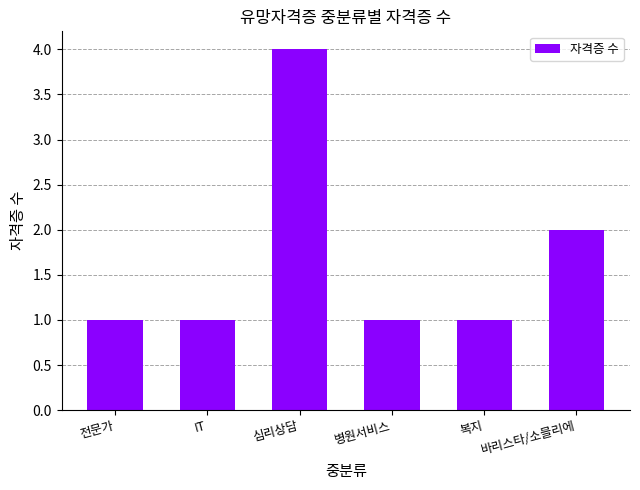

What is the label of the 3rd bar from the right?

병원서비스